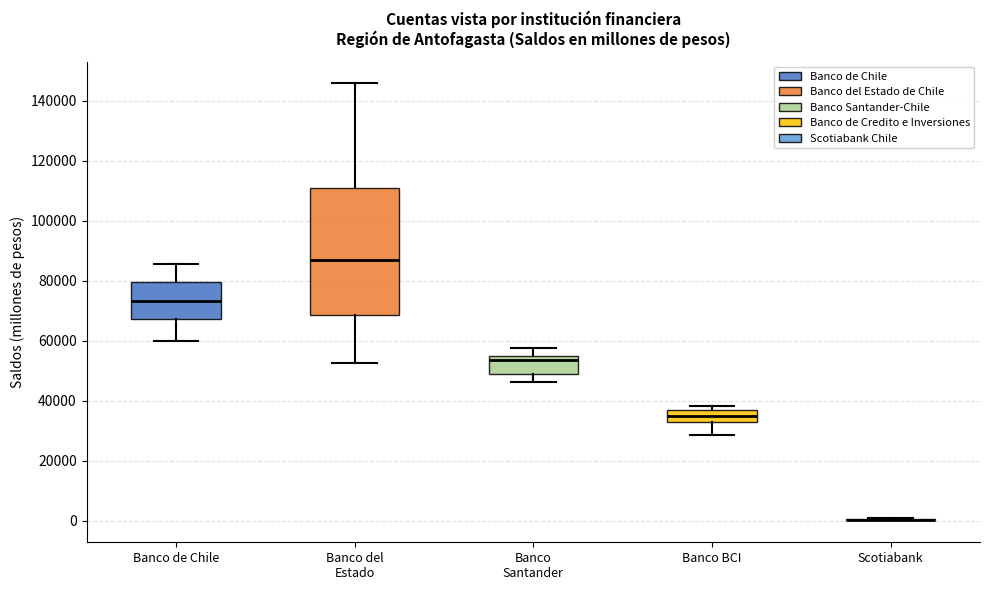

Reading left to right, read every box against the y-axis: the position of its median line, the range the box covers, and the ends of its whiskers. The values are not printed on the chart, so give them approximately, as read against the axis.

Banco de Chile: median 74000, box 68000 to 80000, whiskers 60000 to 86000
Banco del Estado: median 86000, box 68000 to 112000, whiskers 52000 to 146000
Banco Santander: median 54000, box 48000 to 56000, whiskers 46000 to 58000
Banco BCI: median 34000 (inside the box), box 34000 to 36000, whiskers 28000 to 38000
Scotiabank: box collapsed to a line at 0, whiskers 0 to 0